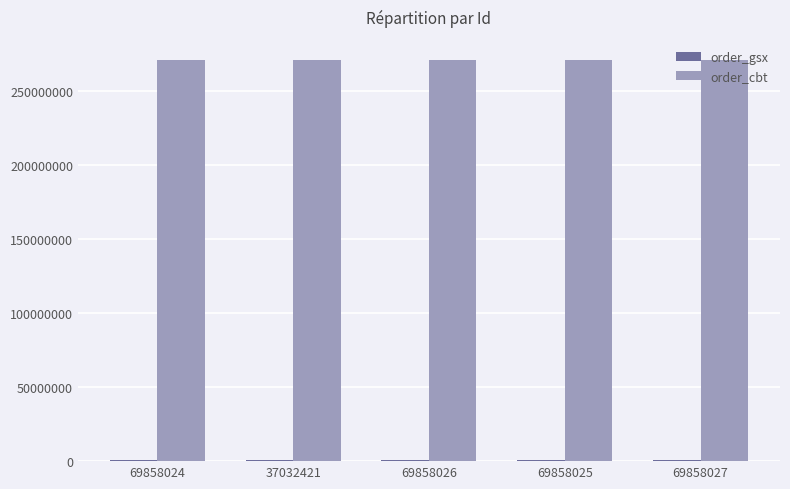

The value of order_cbt at 37032421 is 96739708. True or false?

False